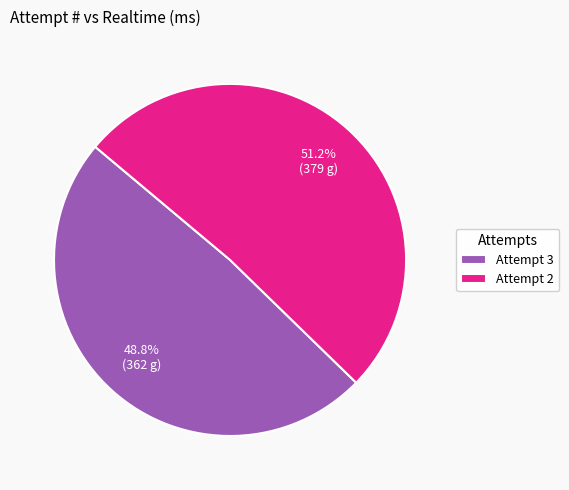

Which slice is the smallest?

Attempt 3